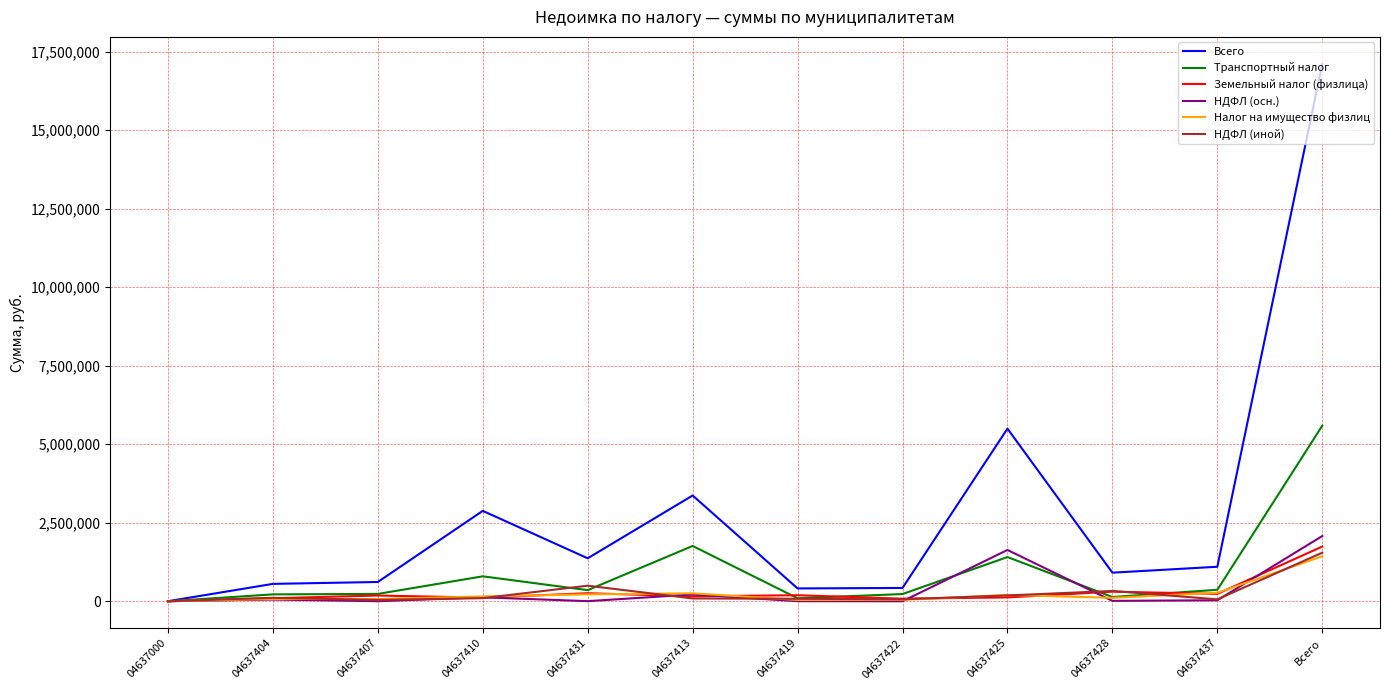

Is it true that Всего equals 2075967.0 at 04637425?

False